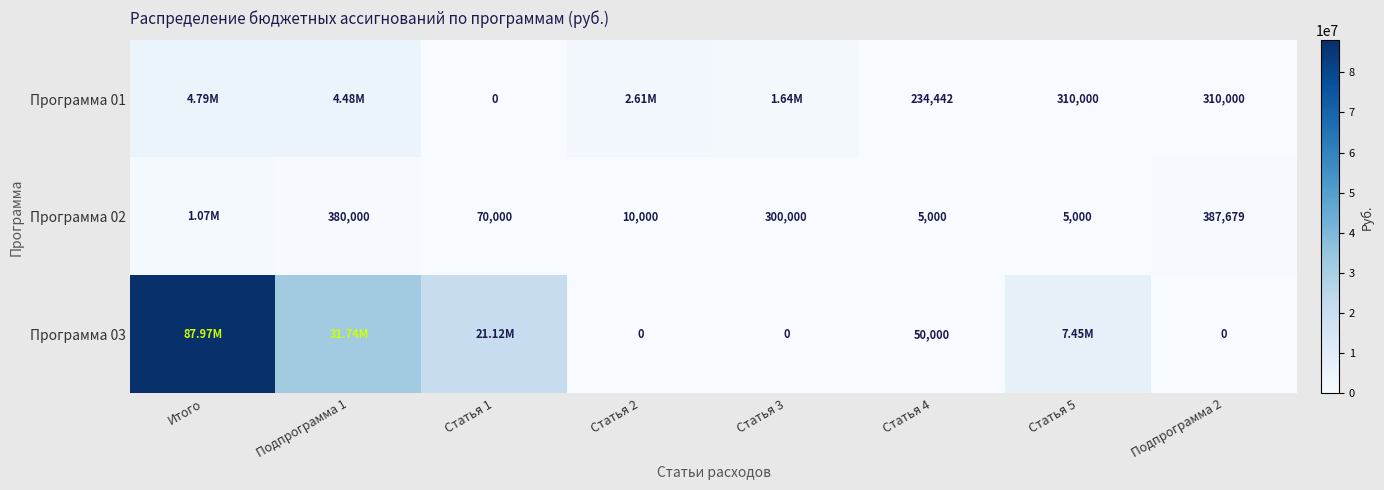

What is the spread (max minus min) of values at Статья 5?

7445443.7